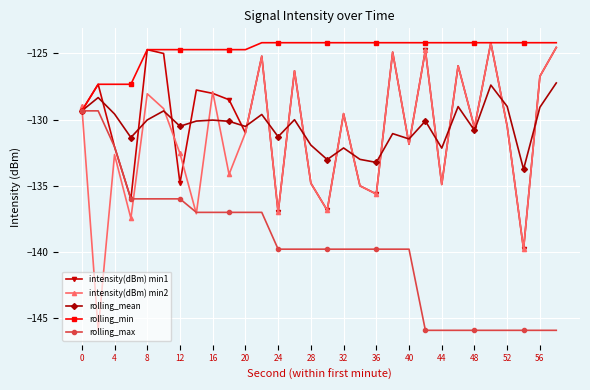

What is the value of the rolling_min point at the 3rd from the left?

-127.3